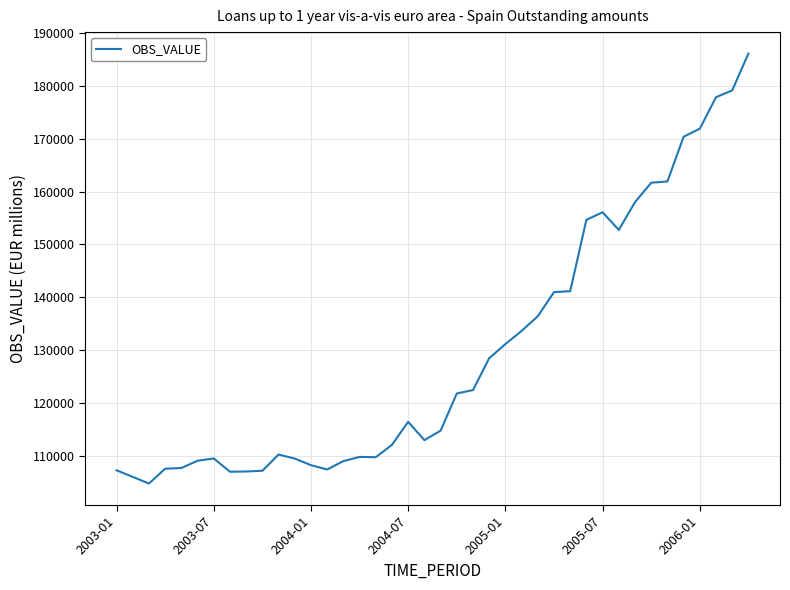

What is the minimum value shown in the chart?

104689